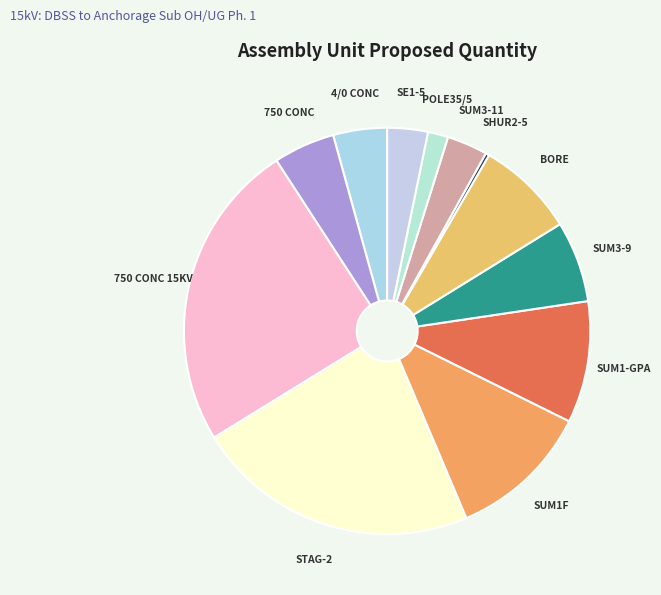

What is the smallest slice in the pie chart?

SHUR2-5